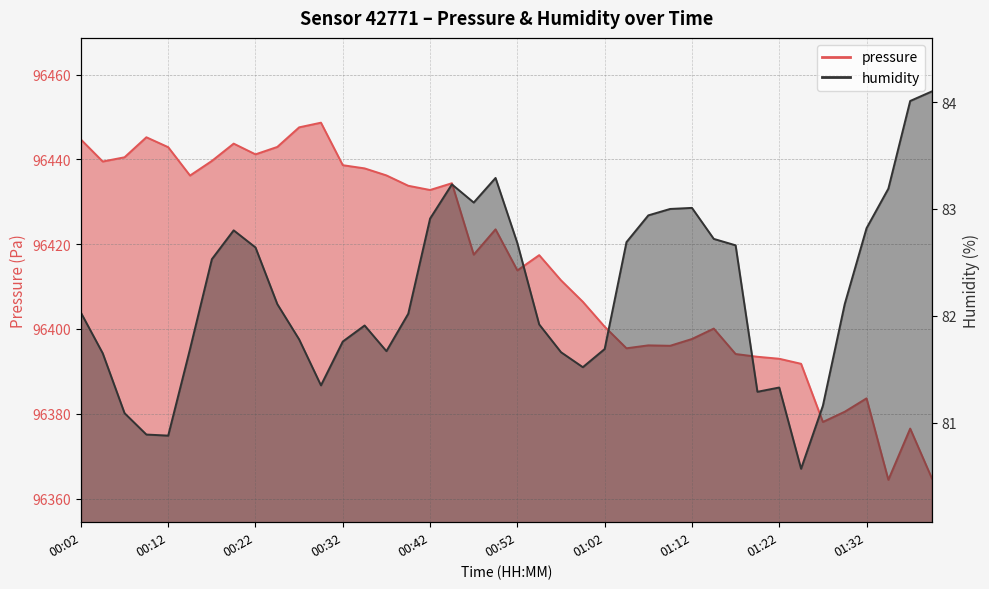

The humidity series shows 83.1 at 00:47. True or false?

True